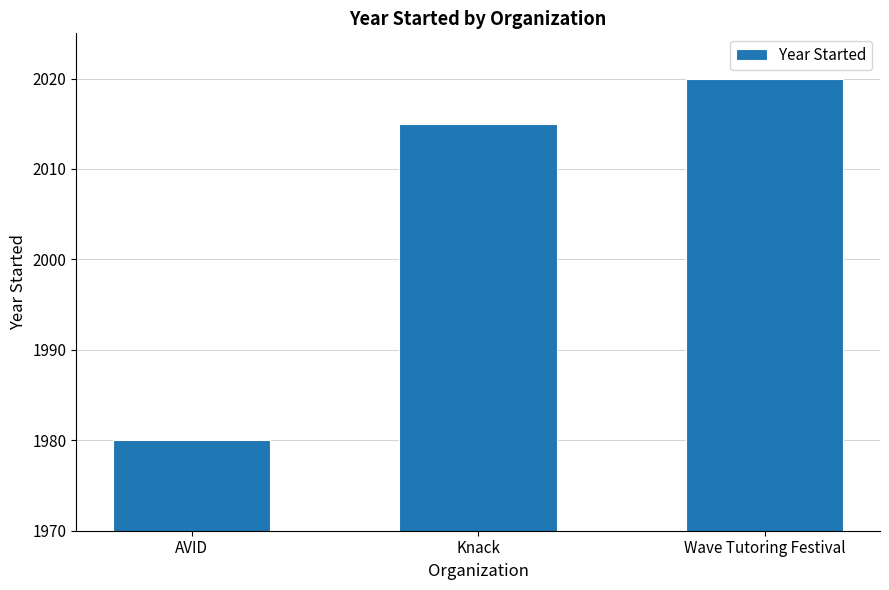

What is the greatest value displayed?

2020